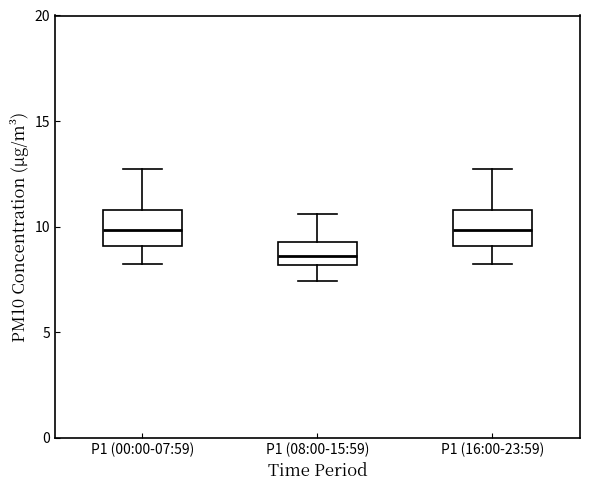

Where does the lower whisker of the box for P1 (00:00-07:59) end on the y-axis? The values are not printed on the chart, so give them approximately, as read against the axis.

8.0